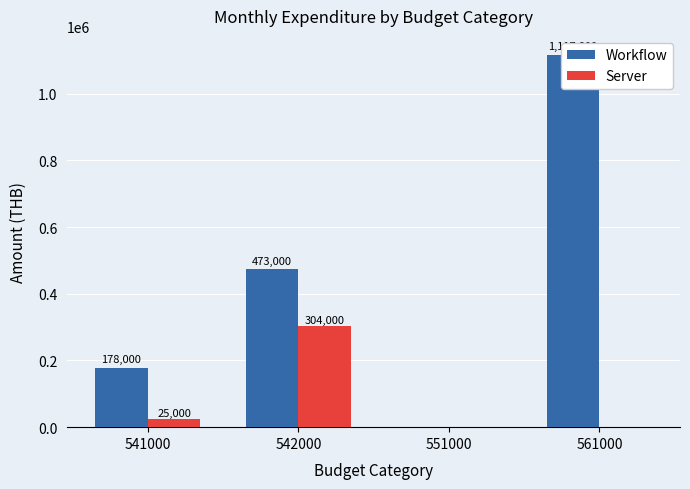

Reading left to right, what are all the values shown in this chart?

Workflow: 541000=178000	542000=473000	551000=0	561000=1117800
Server: 541000=25000	542000=304000	551000=0	561000=0